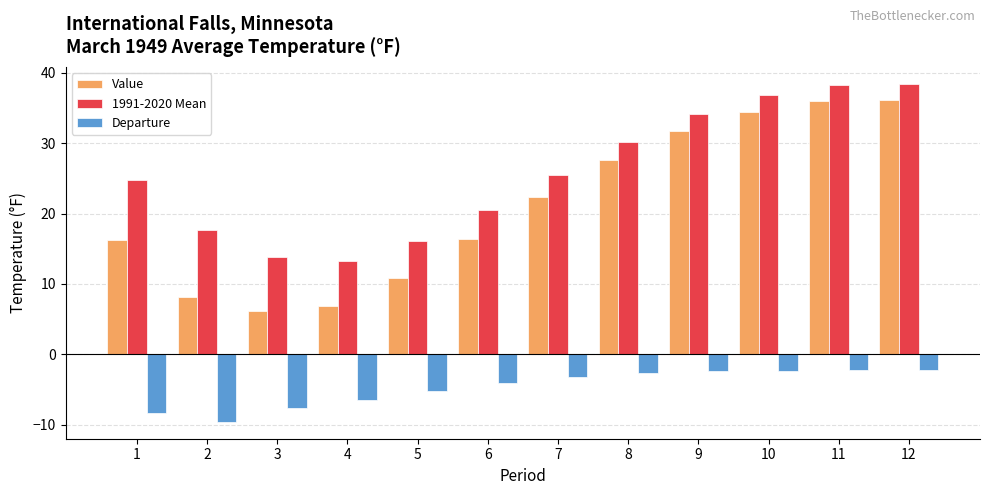

What is the total value across all series at 11?

72.0